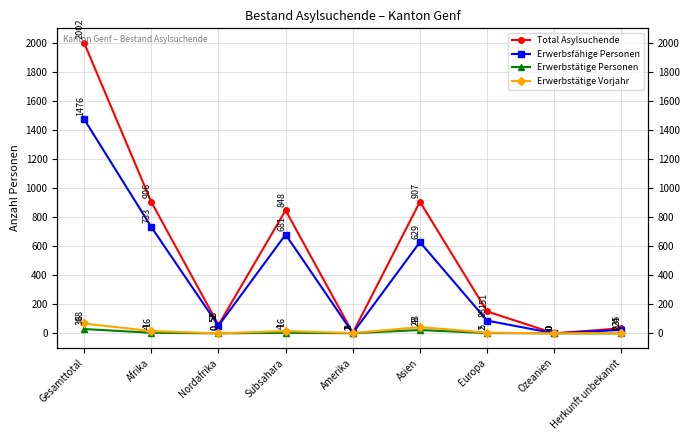

At which category is the sum across all series the highest?

Gesamttotal